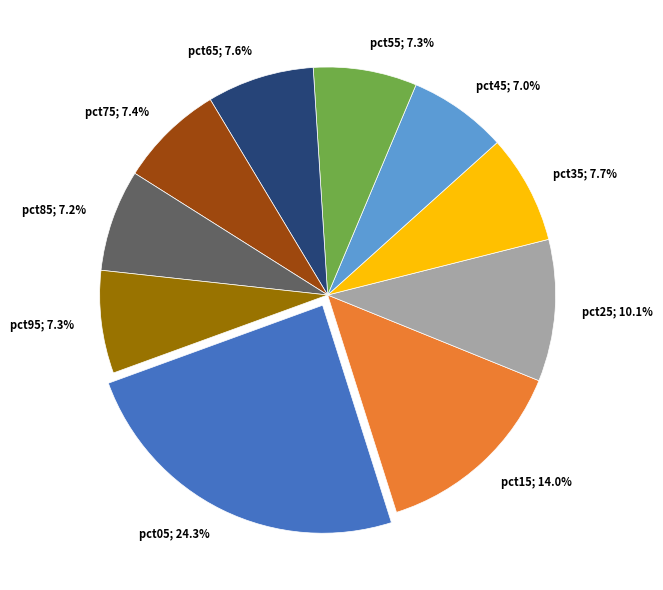

Does any single category account for the majority?

No